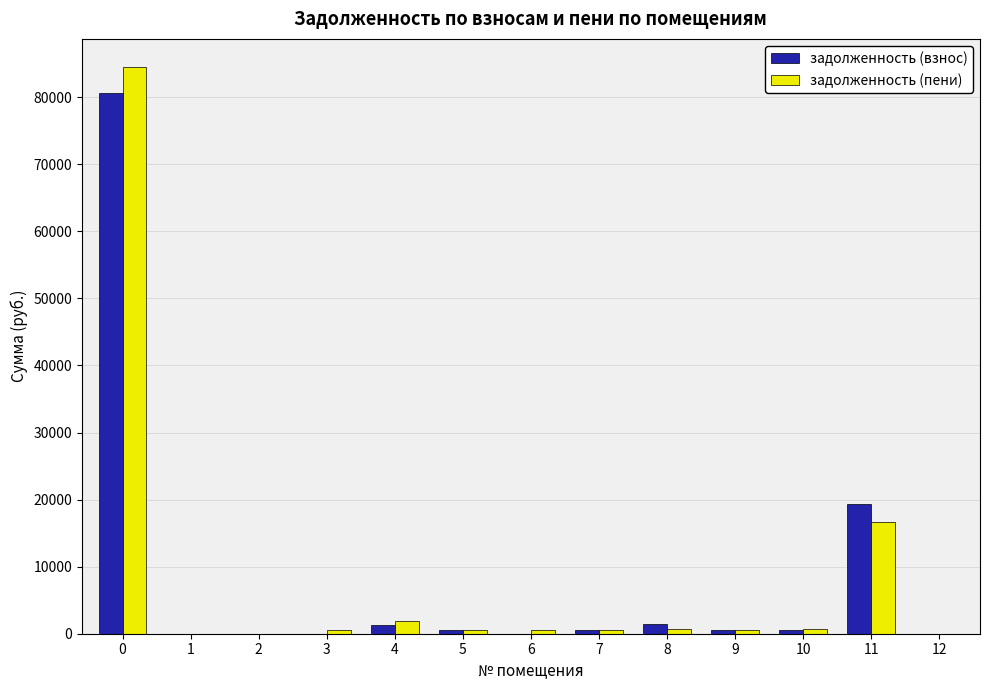

Is the value of задолженность (пени) at 0 greater than the value of задолженность (взнос) at 7?

Yes